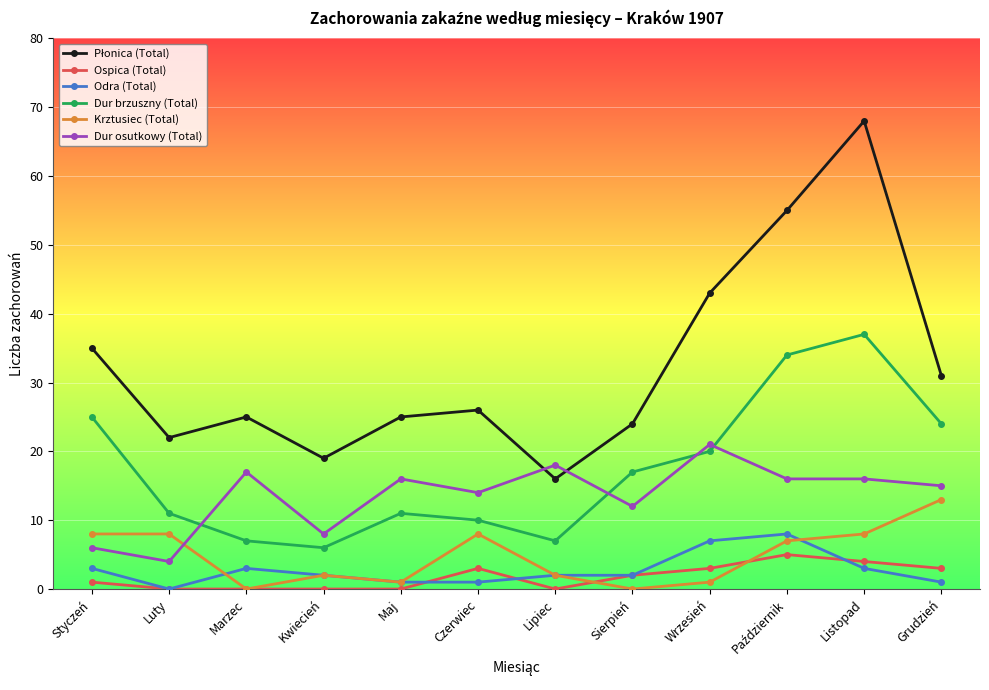

What is the label of the 2nd point from the right?

Listopad